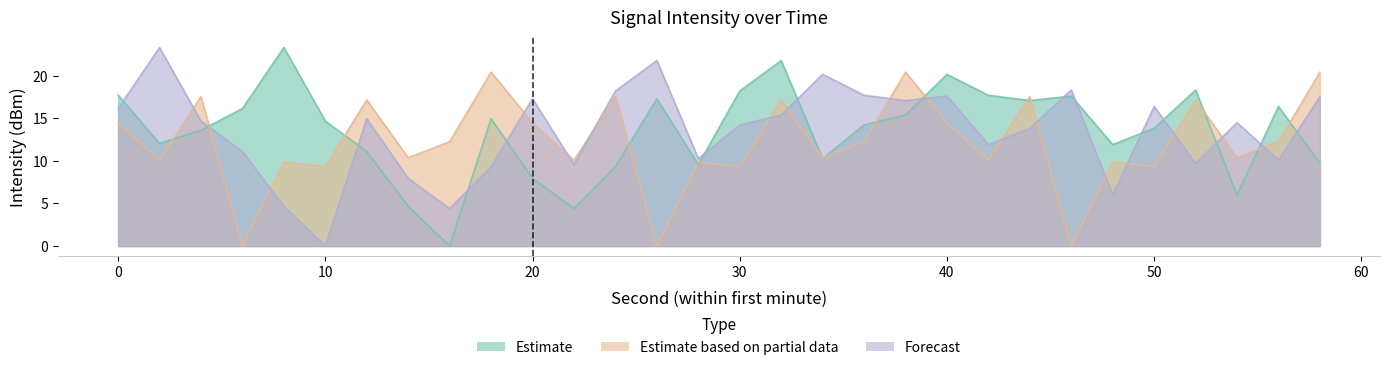

Between which two adjacent categories do Estimate based on partial data and Estimate first intersect?

2 and 4